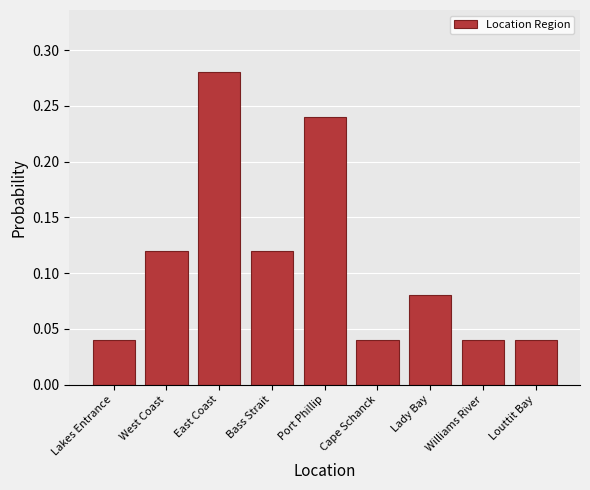

Between Lakes Entrance and Bass Strait, which is larger?

Bass Strait